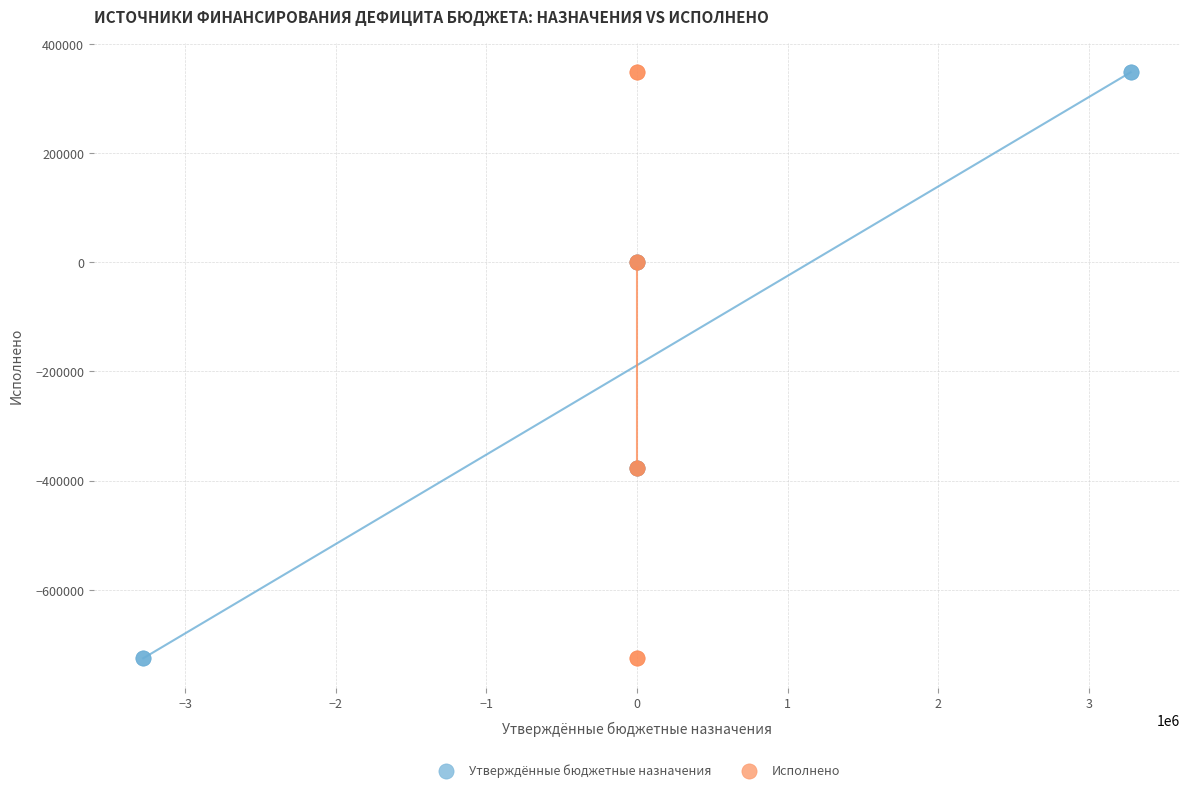

What are all the series names shown in the legend?

Утверждённые бюджетные назначения, Исполнено